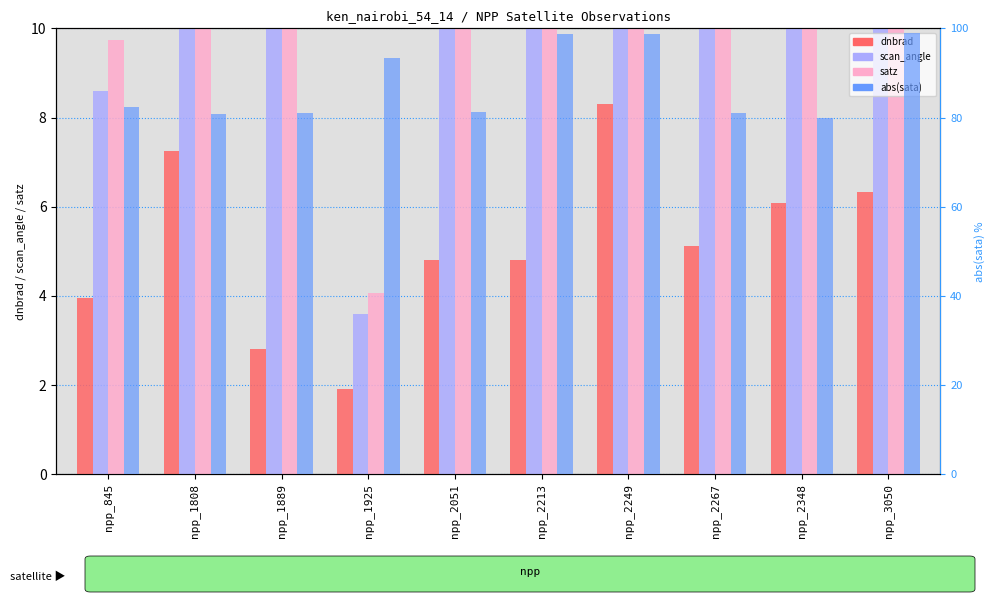

True or false: dnbrad has a value of 6.3 at npp_3050.

True